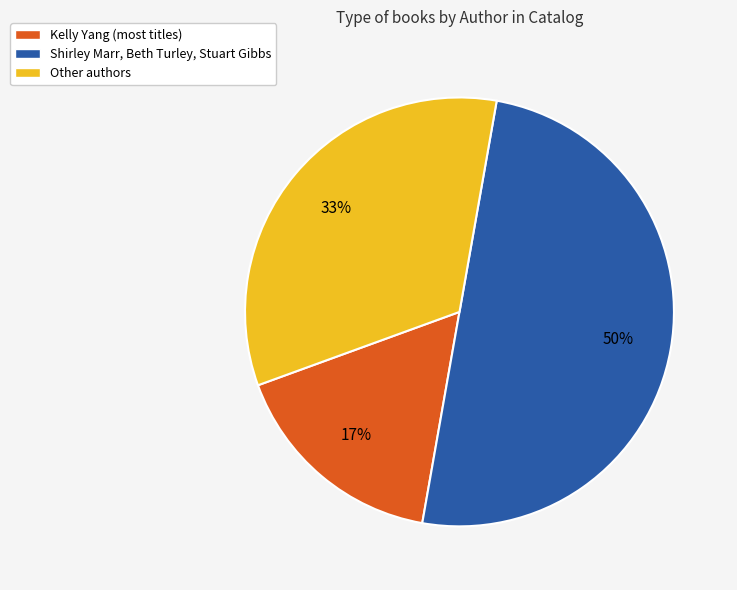

What is the smallest slice in the pie chart?

Kelly Yang (most titles)